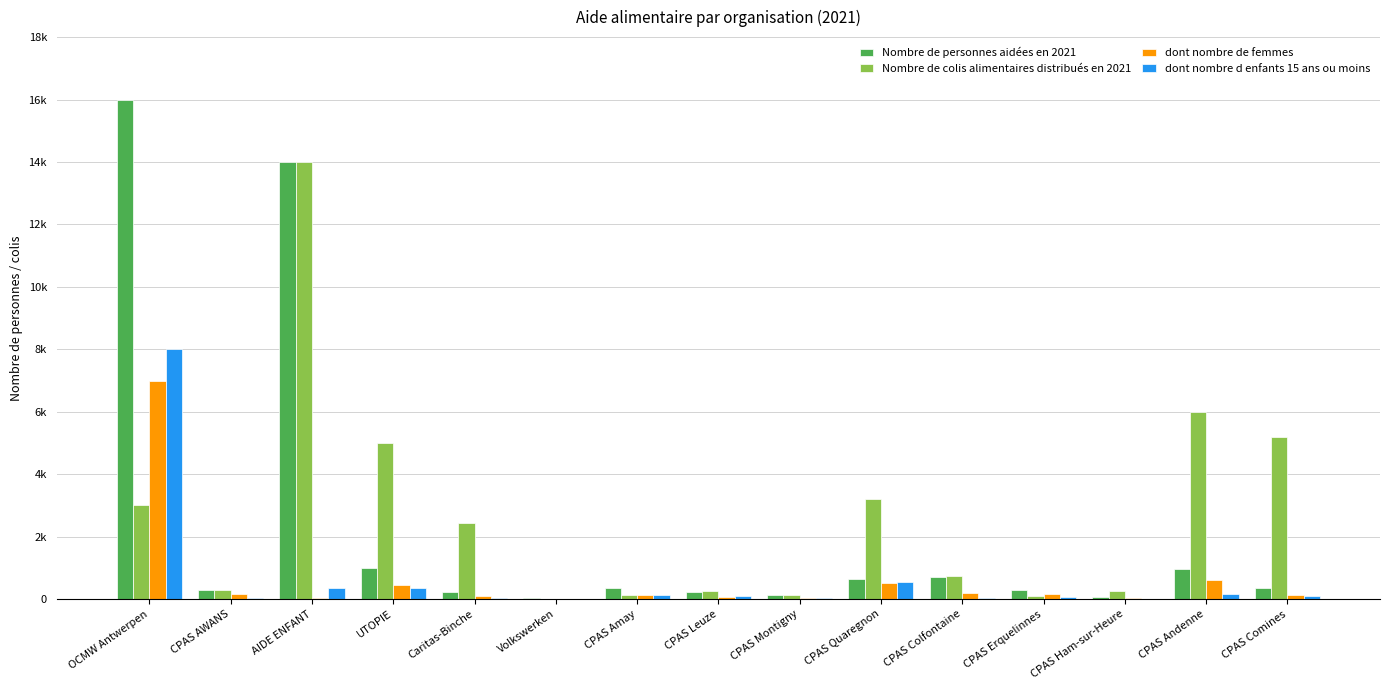

What are all the series names shown in the legend?

Nombre de personnes aidées en 2021, Nombre de colis alimentaires distribués en 2021, dont nombre de femmes, dont nombre d enfants 15 ans ou moins